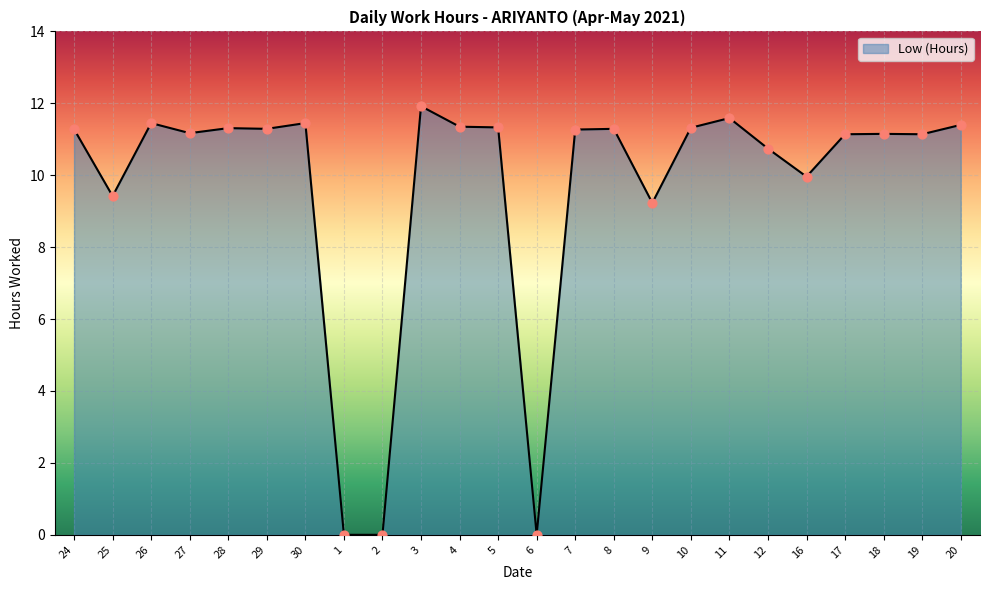

Which has a higher value, 16 or 24?

24